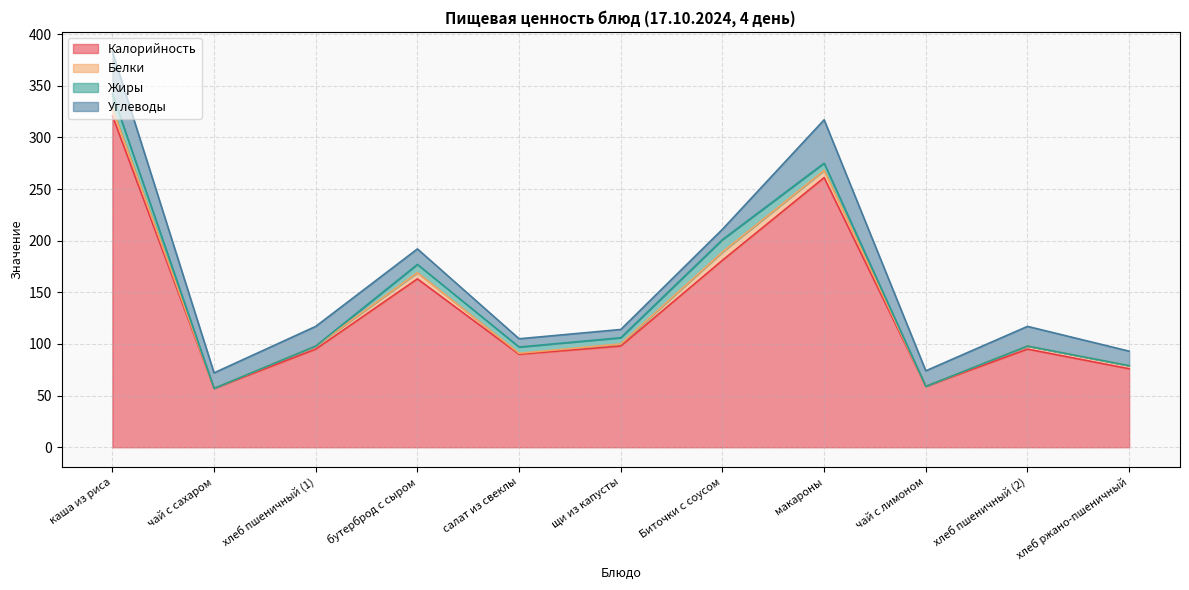

Which series has the largest total across all categories?

Калорийность